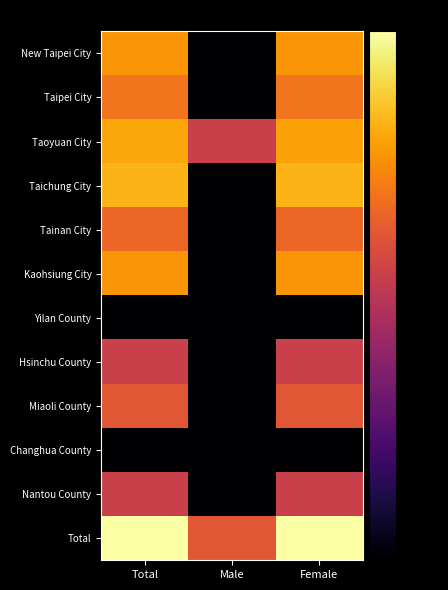

Reading right to left, list all the values displayed in this chart.

New Taipei City: Female=-18.6	Male=-80.0	Total=-18.6
Taipei City: Female=-24.6	Male=-80.0	Total=-24.6
Taoyuan City: Female=-16.6	Male=-36.6	Total=-15.8
Taichung City: Female=-13.7	Male=-80.0	Total=-13.7
Tainan City: Female=-27.1	Male=-80.0	Total=-27.1
Kaohsiung City: Female=-18.6	Male=-80.0	Total=-18.6
Yilan County: Female=-80.0	Male=-80.0	Total=-80.0
Hsinchu County: Female=-36.6	Male=-80.0	Total=-36.6
Miaoli County: Female=-30.6	Male=-80.0	Total=-30.6
Changhua County: Female=-80.0	Male=-80.0	Total=-80.0
Nantou County: Female=-36.6	Male=-80.0	Total=-36.6
Total: Female=-0.3	Male=-30.6	Total=0.0